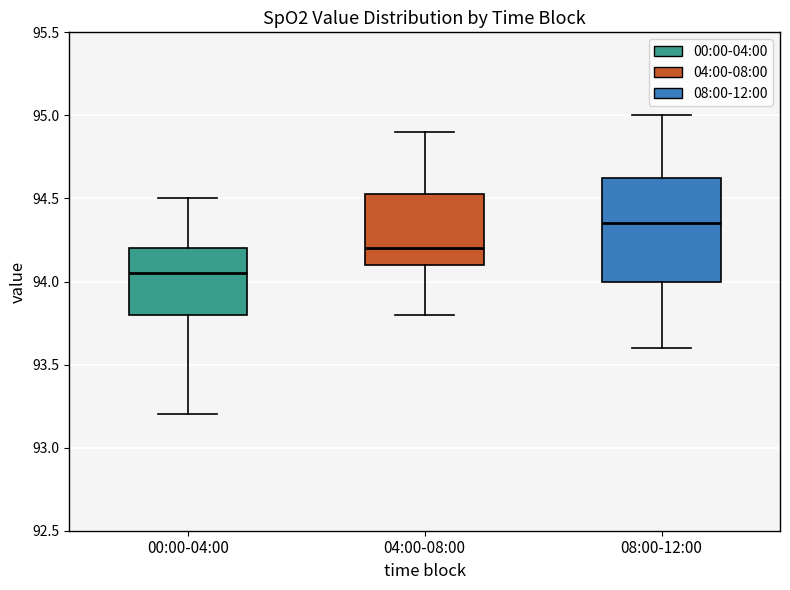

Reading left to right, transcribe this box plot: for each box, give where its median line is, the range the box spans, and where its two whiskers end, as read against the y-axis. The values are not printed on the chart, so give them approximately, as read against the axis.

00:00-04:00: median 94.05, box 93.80 to 94.20, whiskers 93.20 to 94.50
04:00-08:00: median 94.20, box 94.10 to 94.55, whiskers 93.80 to 94.90
08:00-12:00: median 94.35, box 94.00 to 94.65, whiskers 93.60 to 95.00